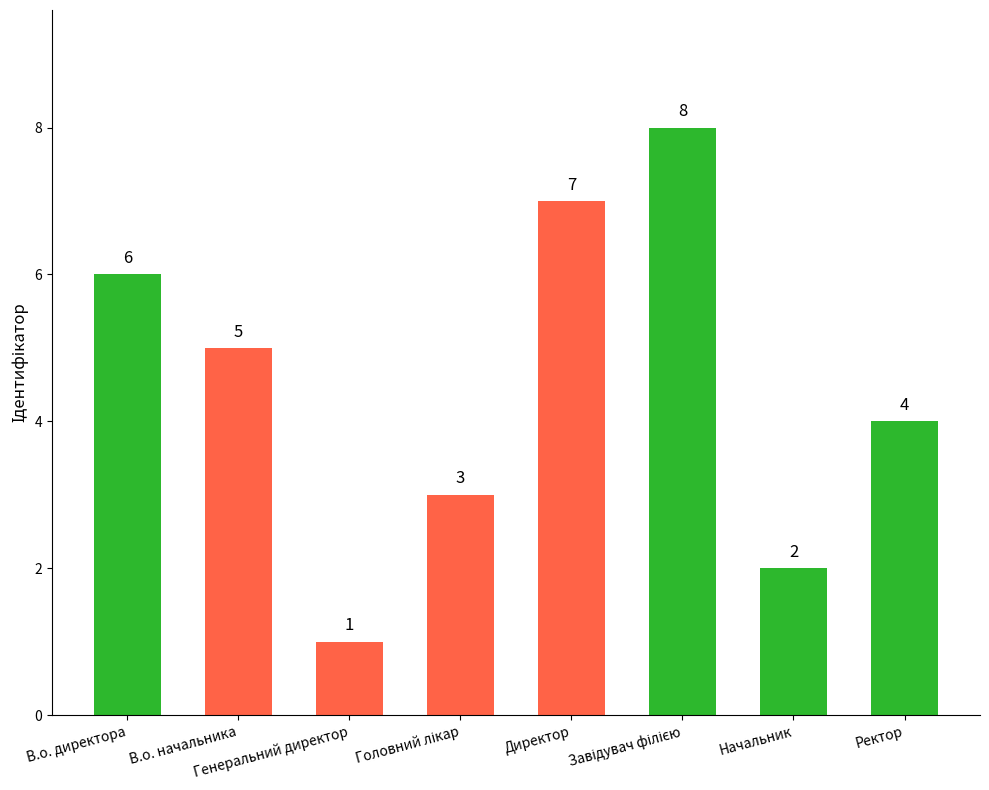

What is the sum of the values at Начальник and Директор?

9